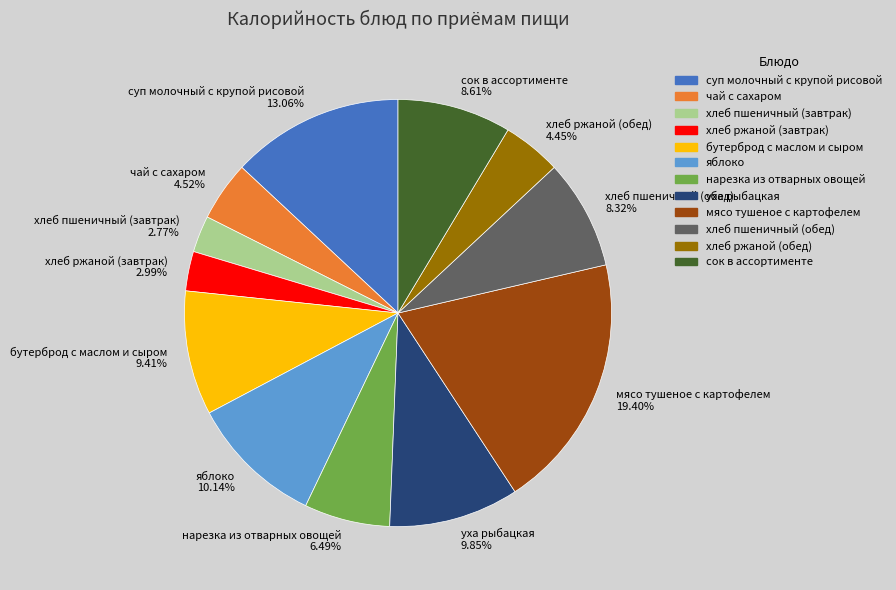

To the nearest percent, what percentage of the pie is хлеб ржаной (завтрак)?

3%